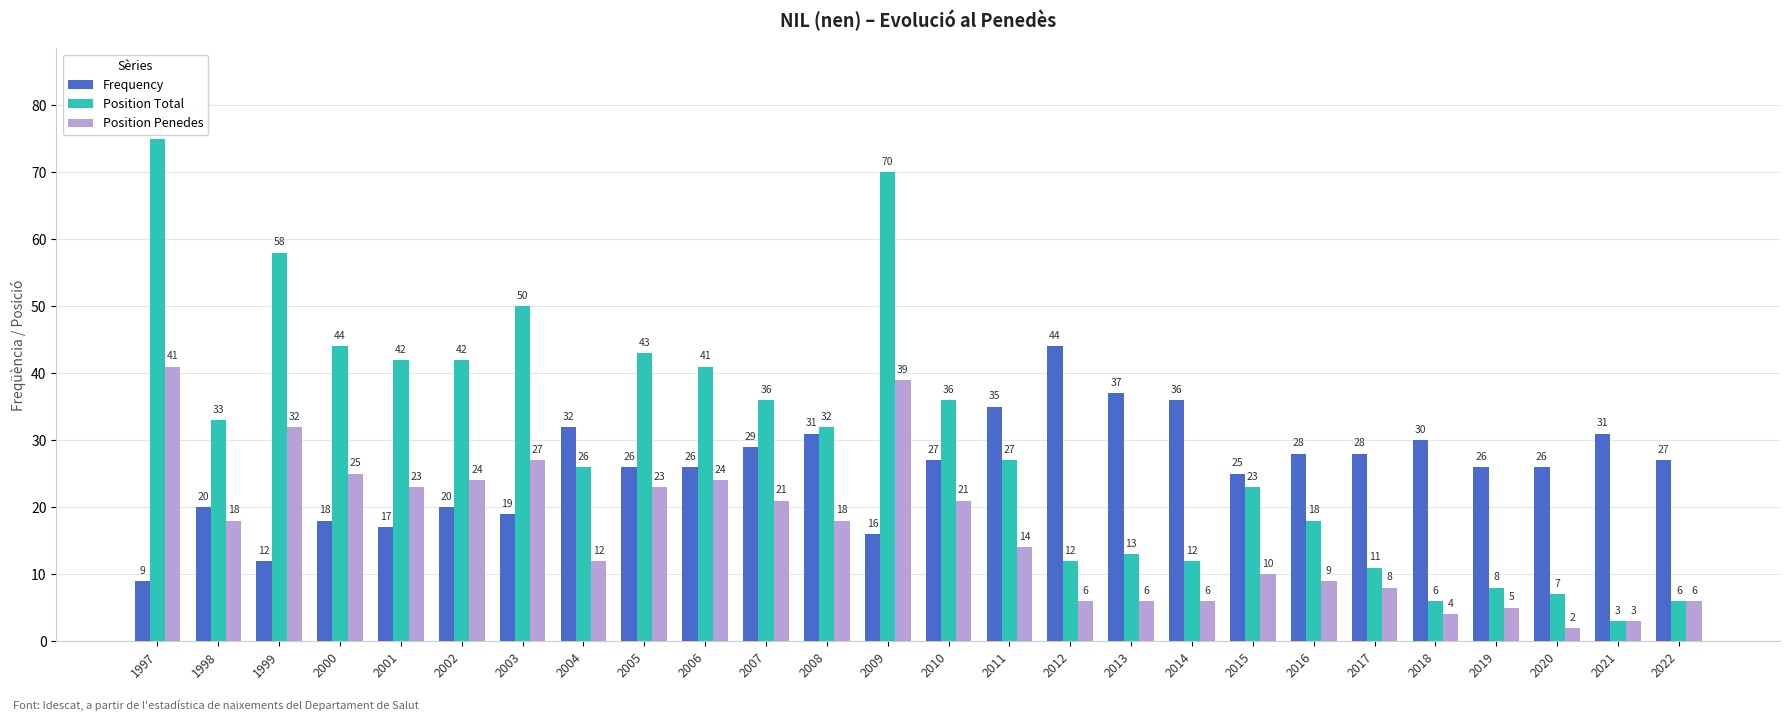

The Position Total series shows 99 at 1997. True or false?

False